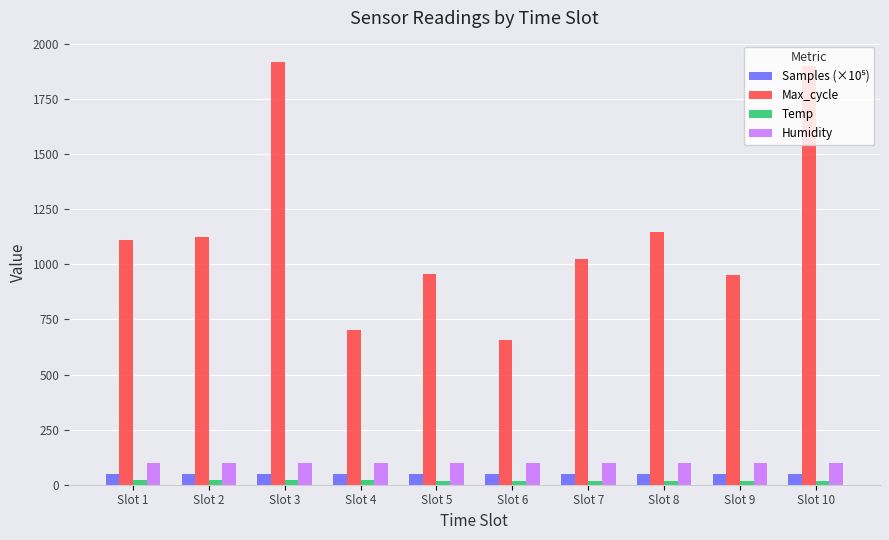

What is the lowest value of the Max_cycle series?

656.0